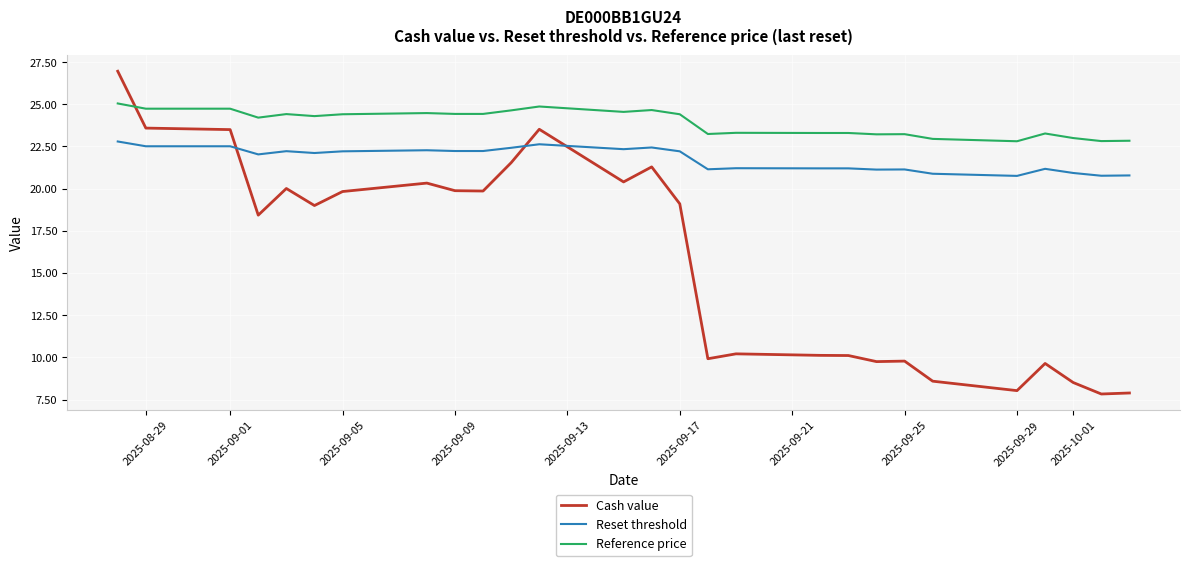

Is this an area chart (filled region under the line)?

No